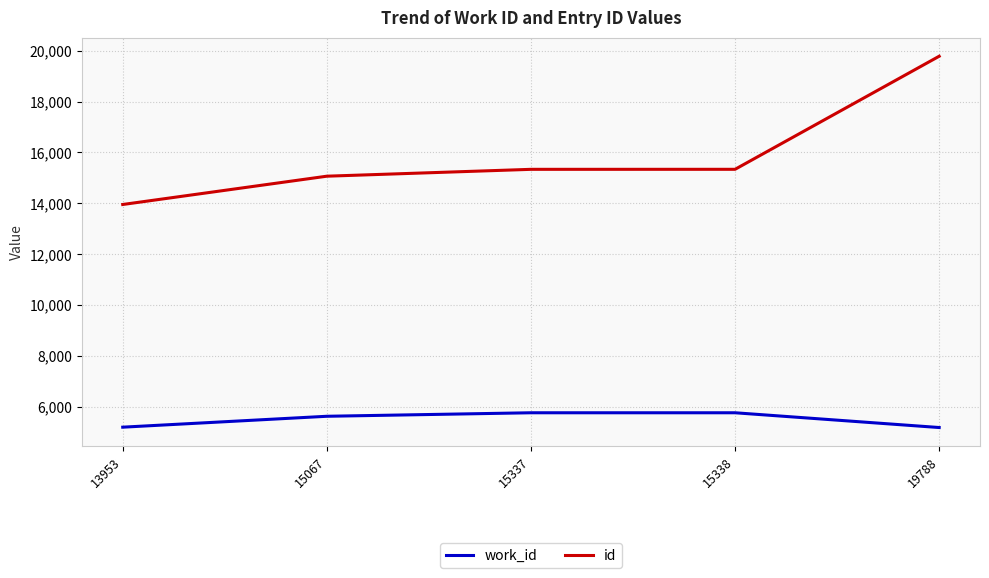

How many distinct data groups are displayed?

2